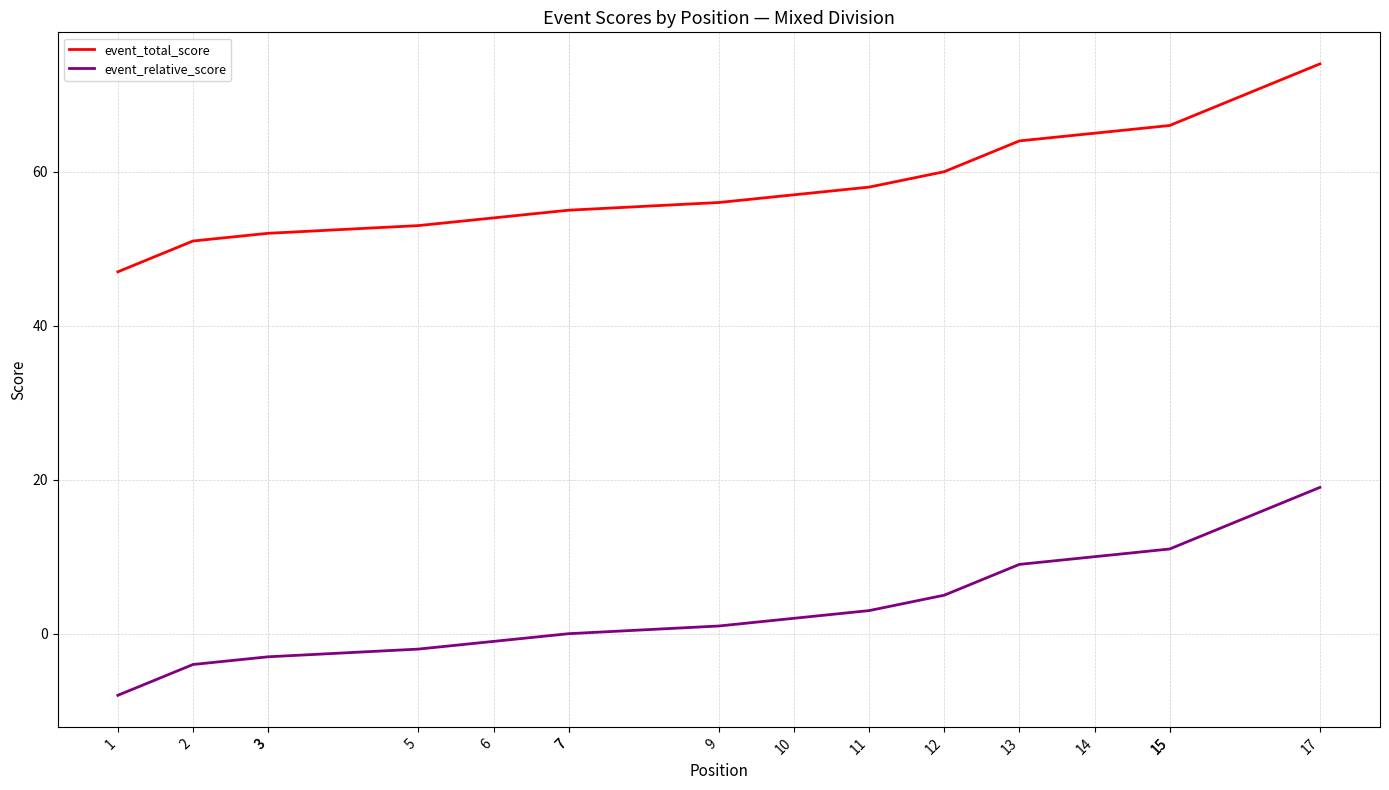

At which label does event_total_score reach its minimum?

1